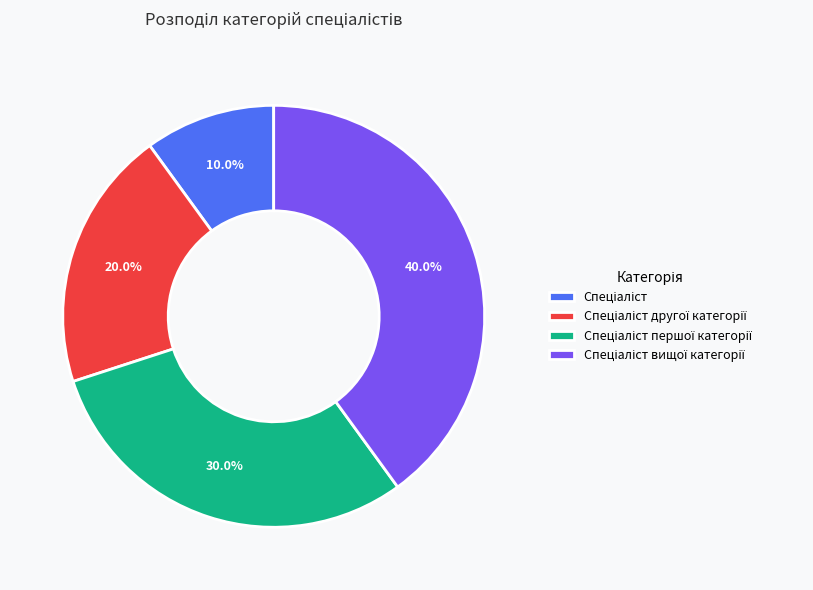

Is there a majority slice in this chart?

No